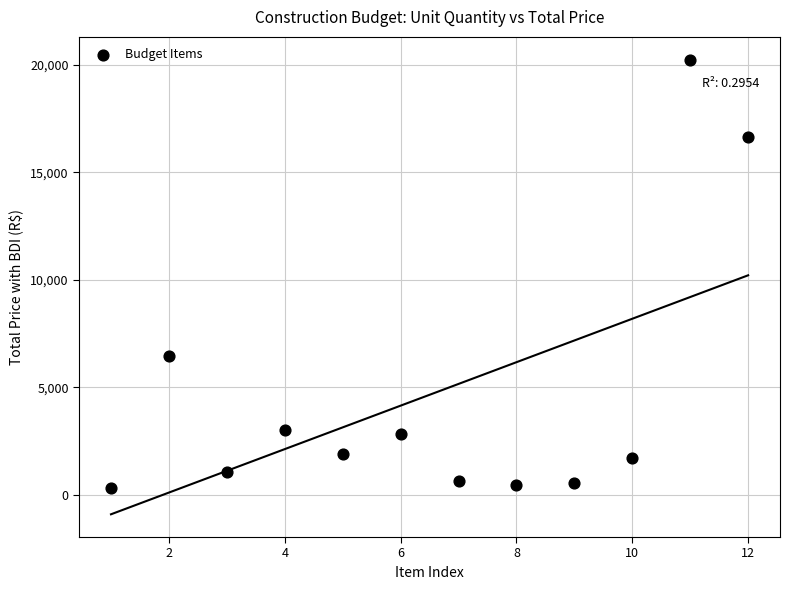

What Y value in the scatter plot is closest to 10279?

6485.0